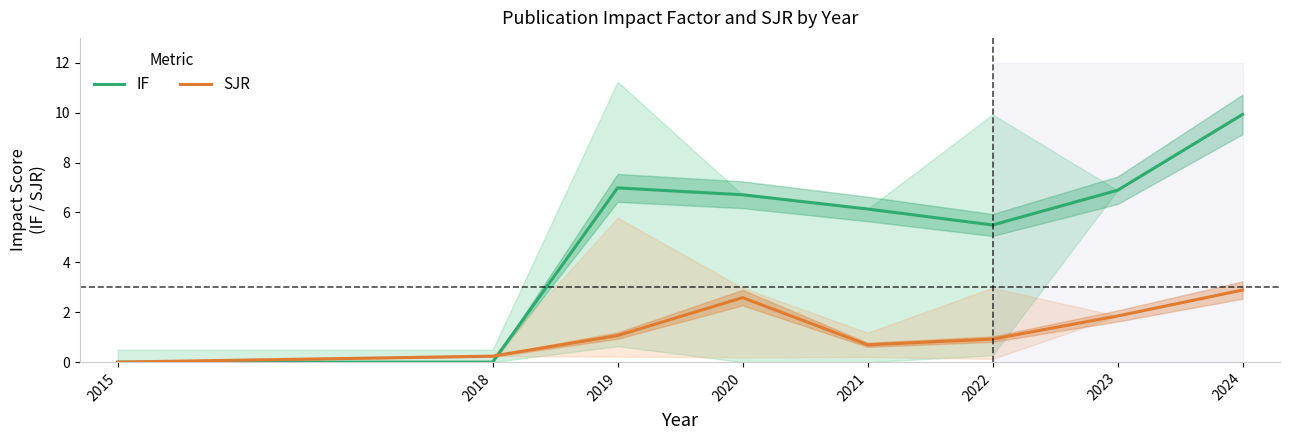

Does the chart have visible grid lines?

No